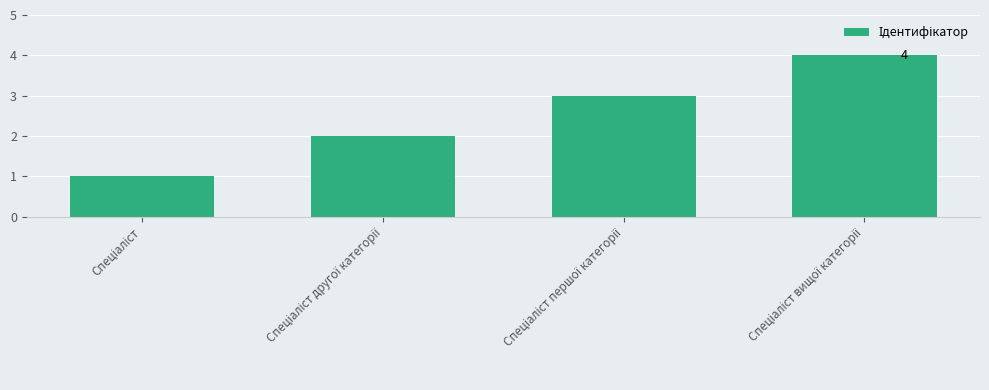

Count the values in the range 2 to 4.

3